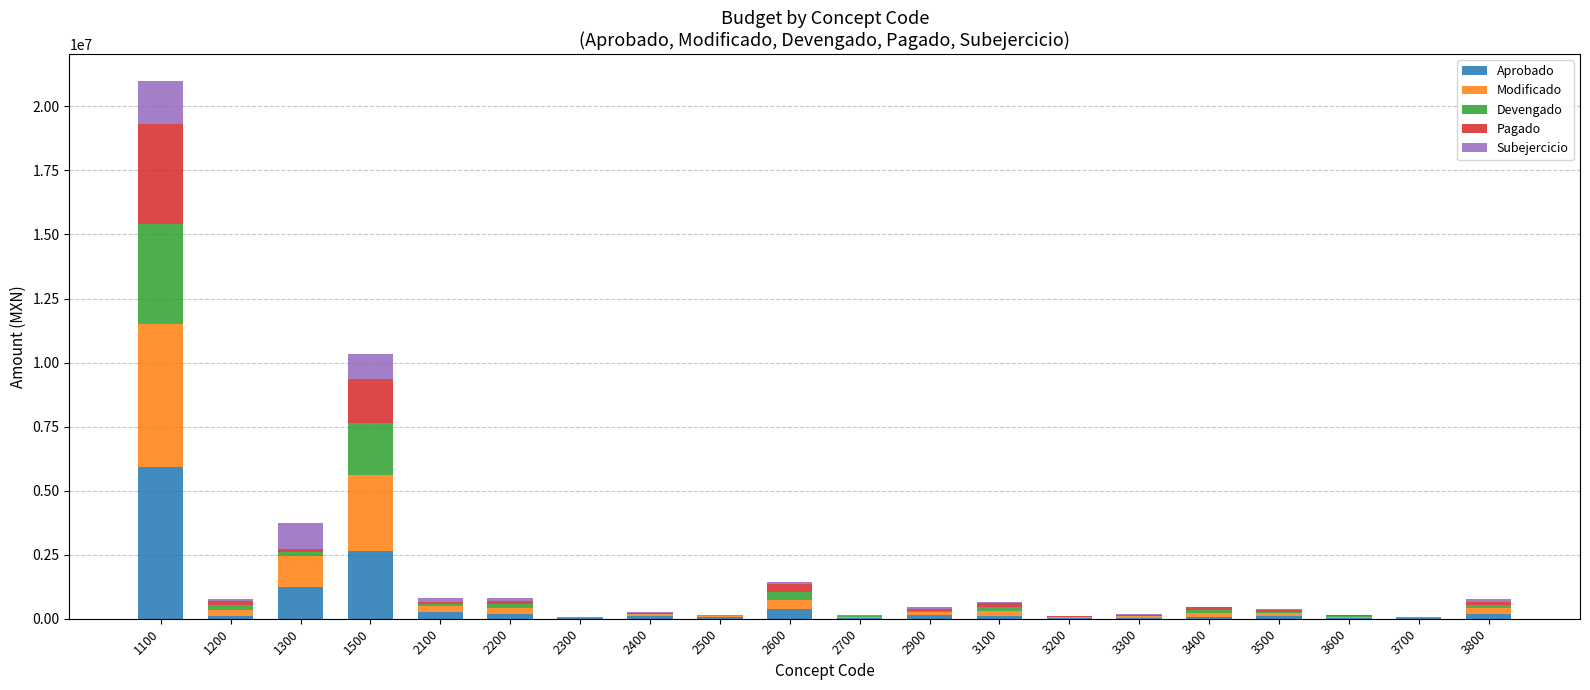

At which category is the sum across all series the highest?

1100